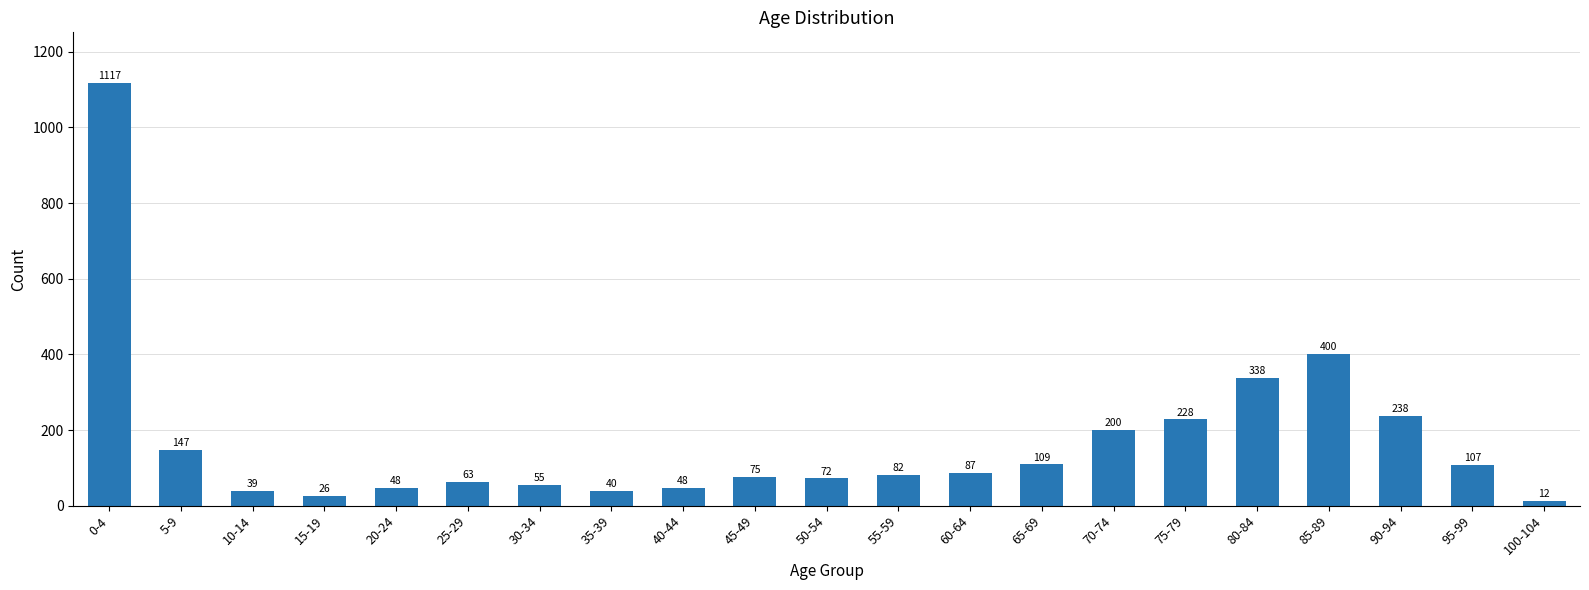

What is the value of the 3rd bar from the left?

39